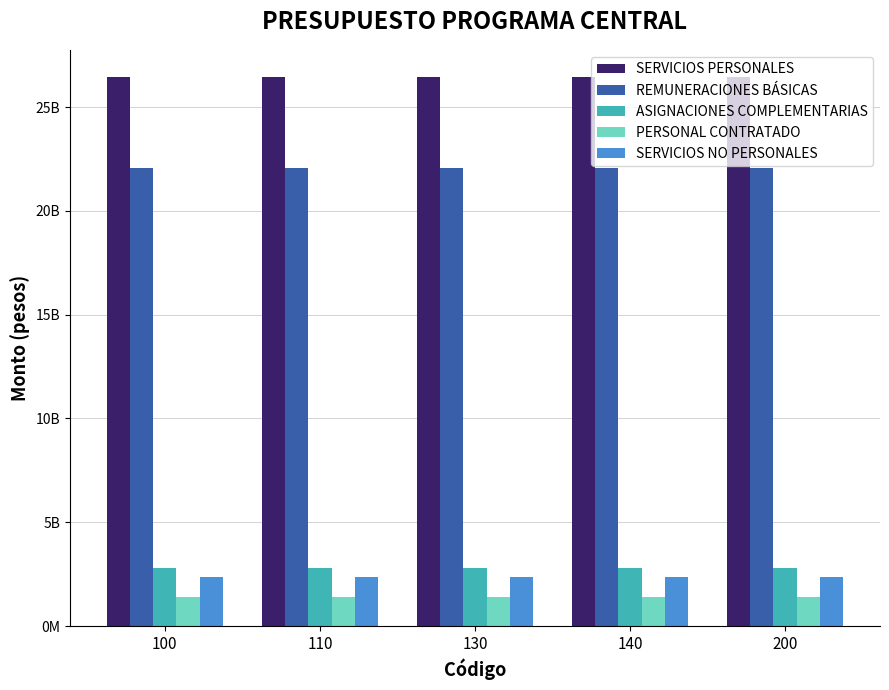

The ASIGNACIONES COMPLEMENTARIAS series shows 2776856826 at 100. True or false?

True